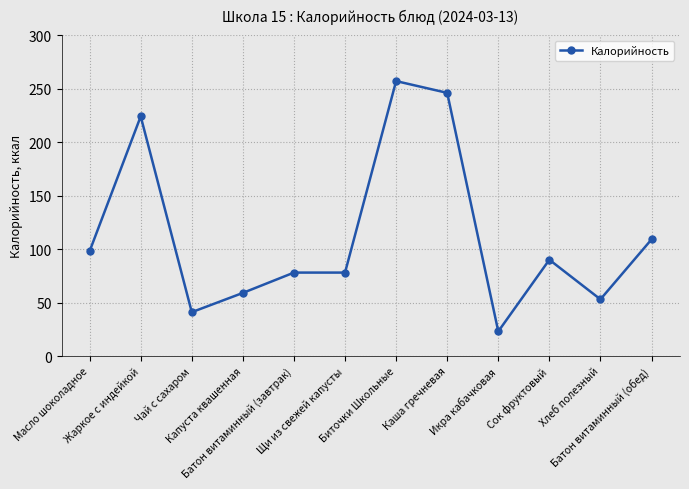

Reading left to right, transcribe all the data shown in this chart.

Масло шоколадное=98	Жаркое с индейкой=224	Чай с сахаром=41	Капуста квашенная=59	Батон витаминный (завтрак)=78	Щи из свежей капусты=78	Биточки Школьные=257	Каша гречневая=246	Икра кабачковая=23	Сок фруктовый=90	Хлеб полезный=53	Батон витаминный (обед)=109